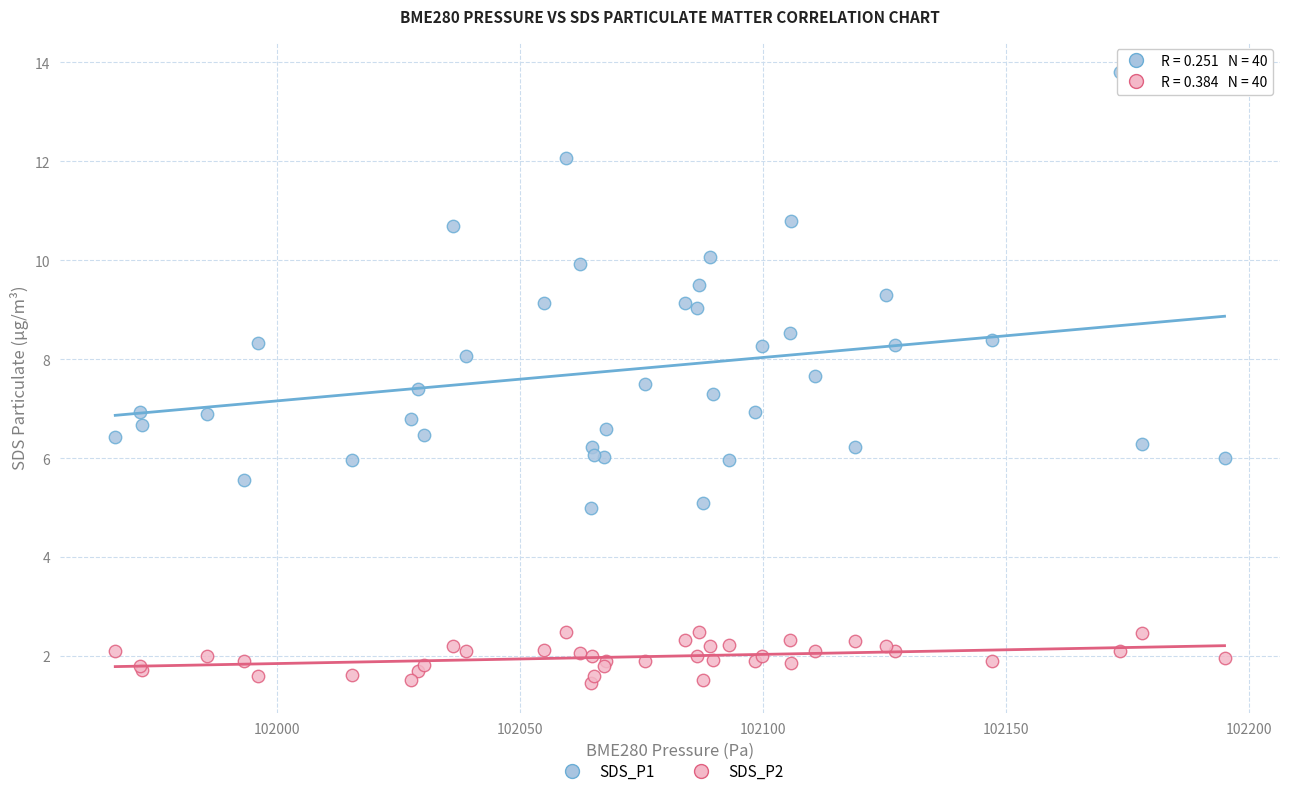

What is the X range (max minus min) for the scatter plot?

228.2